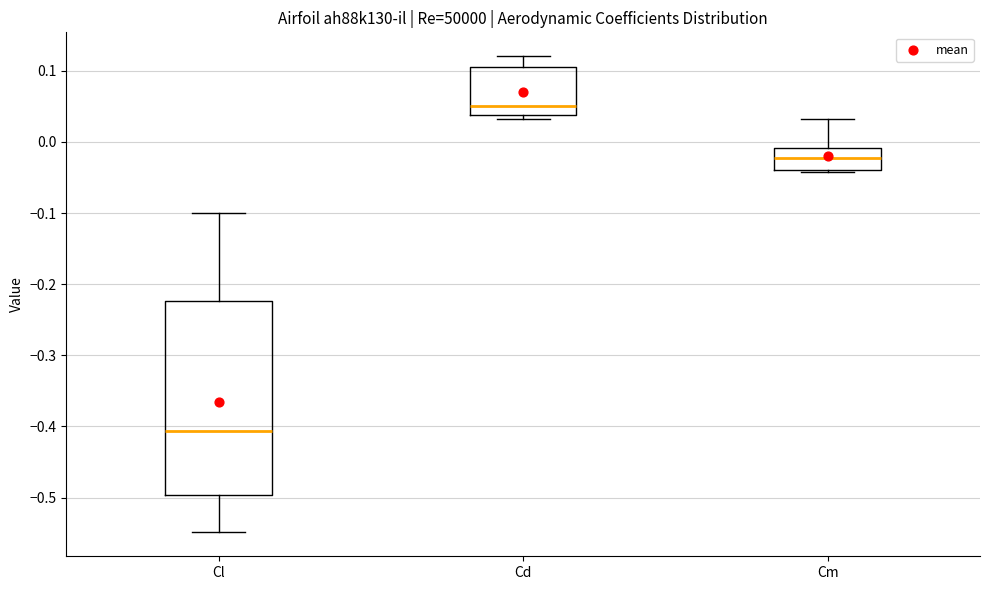

Reading left to right, transcribe this box plot: for each box, give where its median line is, the range the box spans, and where its two whiskers end, as read against the y-axis. The values are not printed on the chart, so give them approximately, as read against the axis.

Cl: median -0.41, box -0.50 to -0.22, whiskers -0.55 to -0.10
Cd: median 0.05, box 0.04 to 0.10, whiskers 0.03 to 0.12
Cm: median -0.02, box -0.04 to -0.01, whiskers -0.04 to 0.03